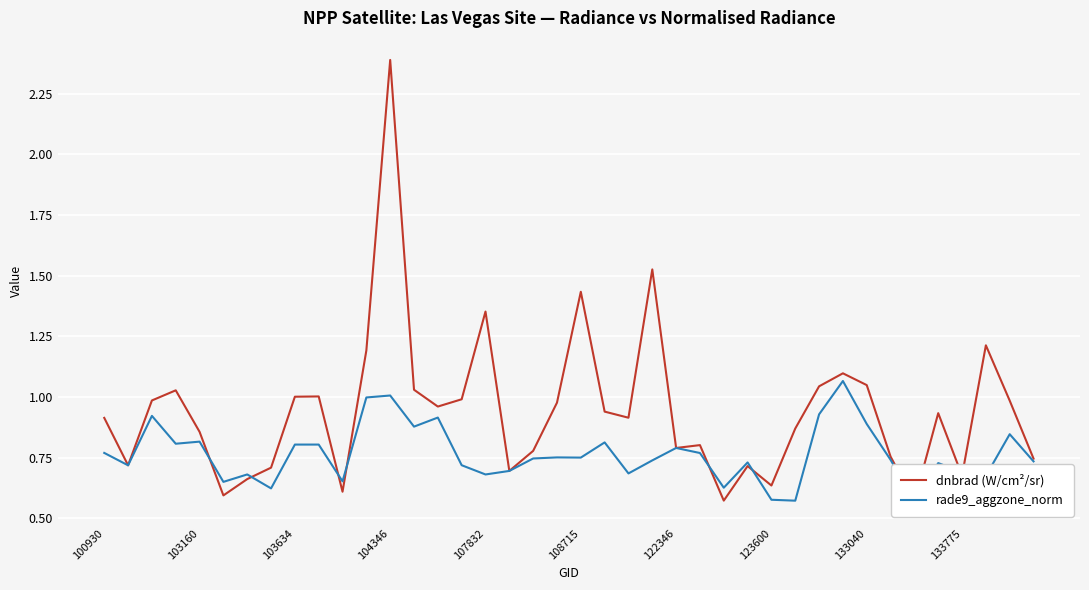

Is the value of dnbrad (W/cm²/sr) at 122346 greater than the value of rade9_aggzone_norm at 133775?

Yes